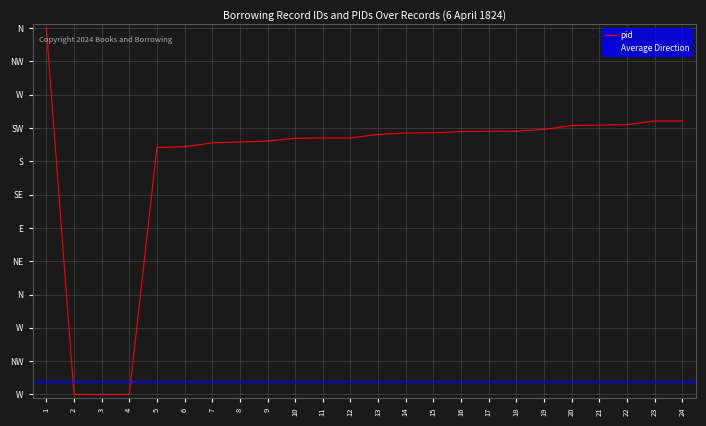

Reading left to right, what are all the values shown in this chart?

359247.0	265721.0	265721.0	265721.0	328779.9	328976.1	329956.8	330185.6	330414.4	331133.6	331199.0	331199.0	332114.3	332473.9	332539.3	332833.5	332931.6	332931.6	333389.2	334369.9	334500.7	334598.8	335546.8	335546.8